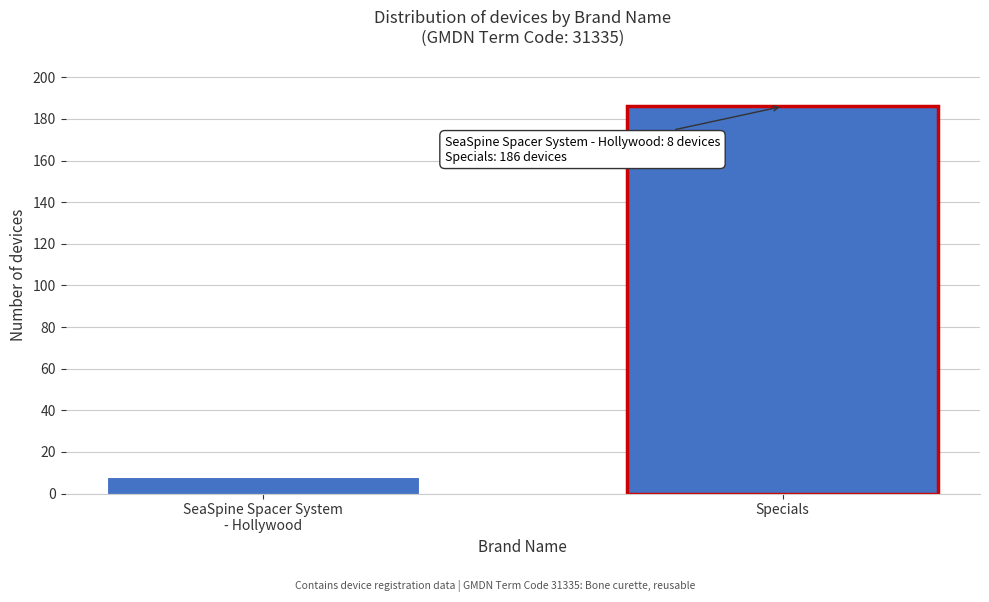

Reading left to right, extract all data points from this chart.

8	186